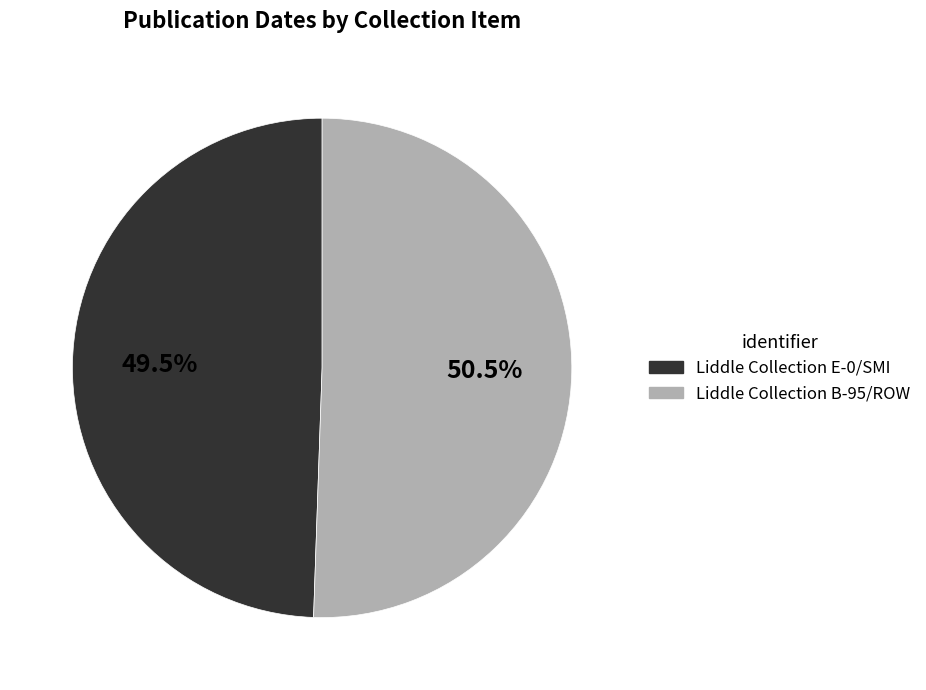

Does Liddle Collection B-95/ROW account for over 50% of the chart?

Yes